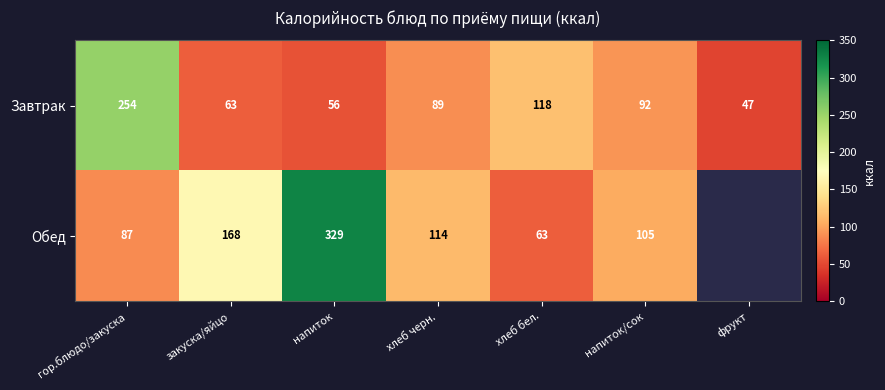

How many categories are shown in the chart?

7